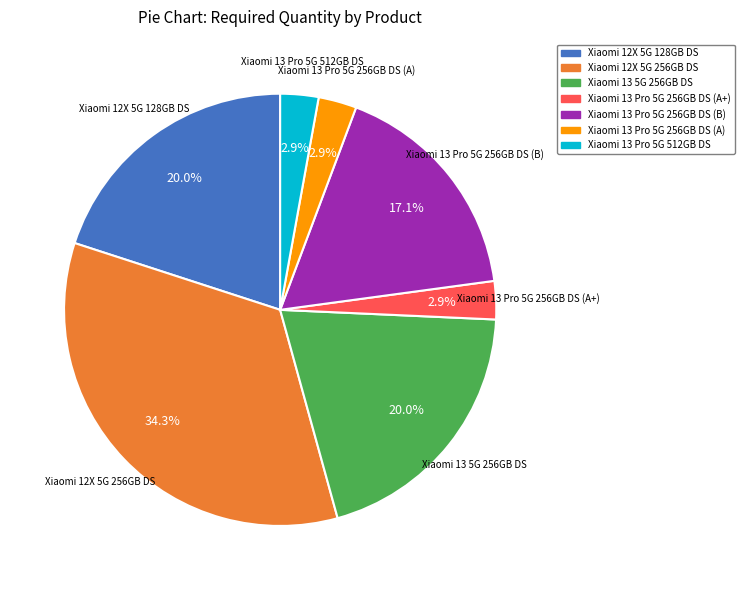

What is the ratio of the value at Xiaomi 12X 5G 128GB DS to the value at Xiaomi 12X 5G 256GB DS?

0.6